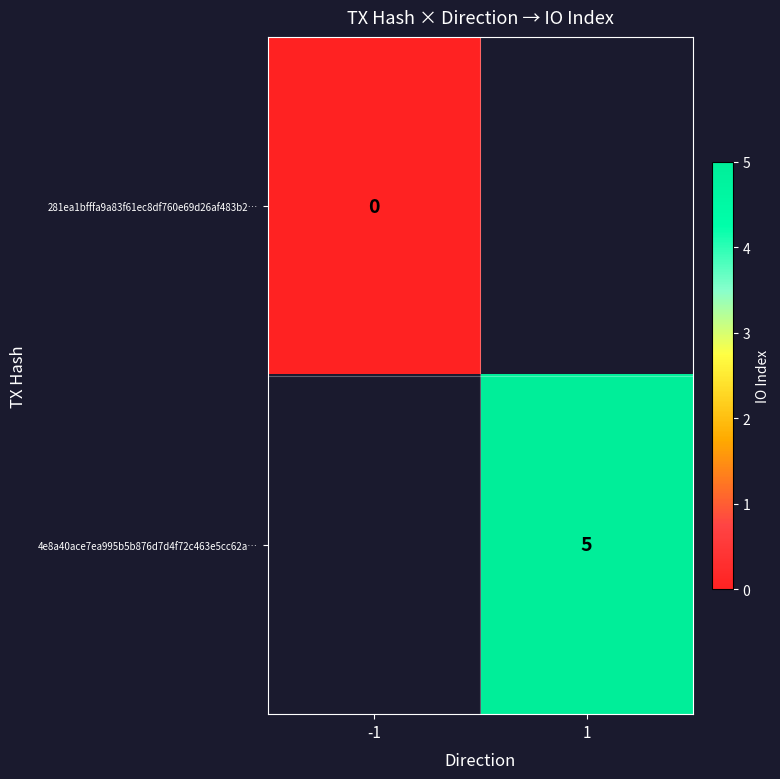

At which category does the chart reach its minimum across all series?

-1